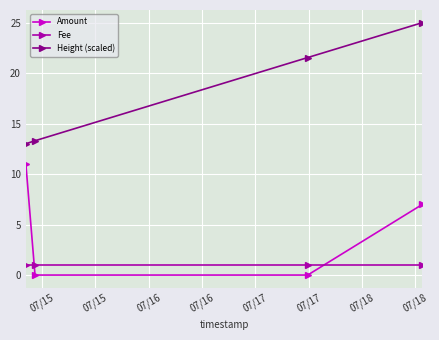

What is the average value of the Height (scaled) series?

18.2